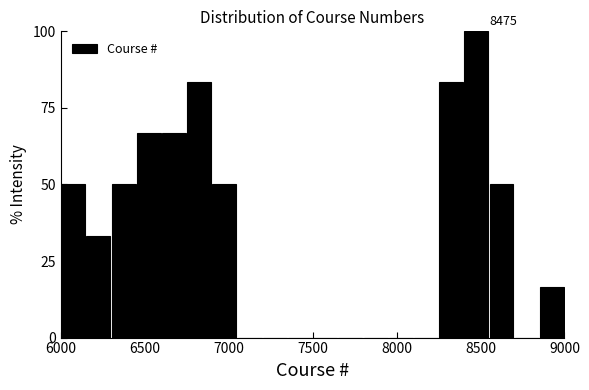

Around what value on the x-axis is the tallest bar? Give the approximate position of its centre, as read against the axis.

8500